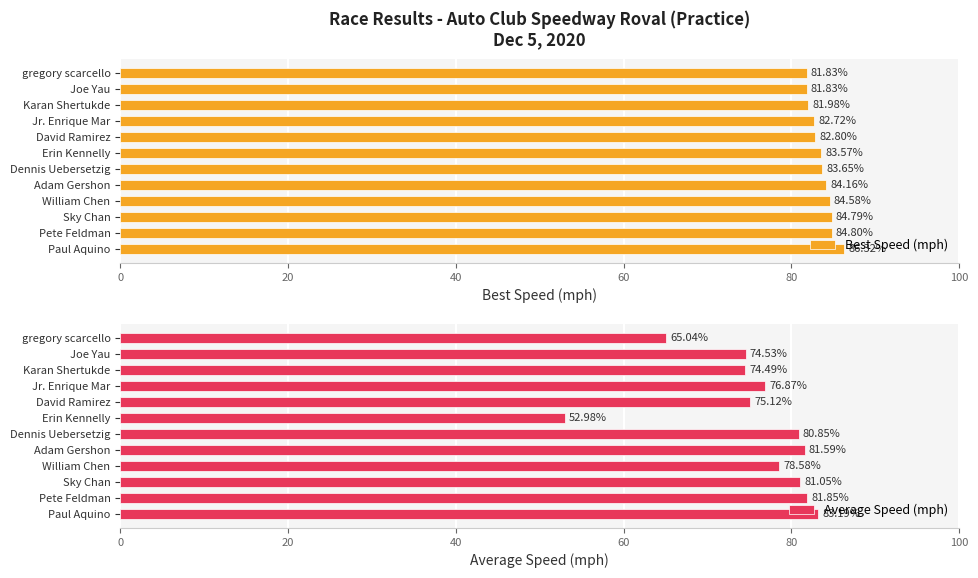

The value of Best Speed (mph) at Dennis Uebersetzig is 17.3. True or false?

False